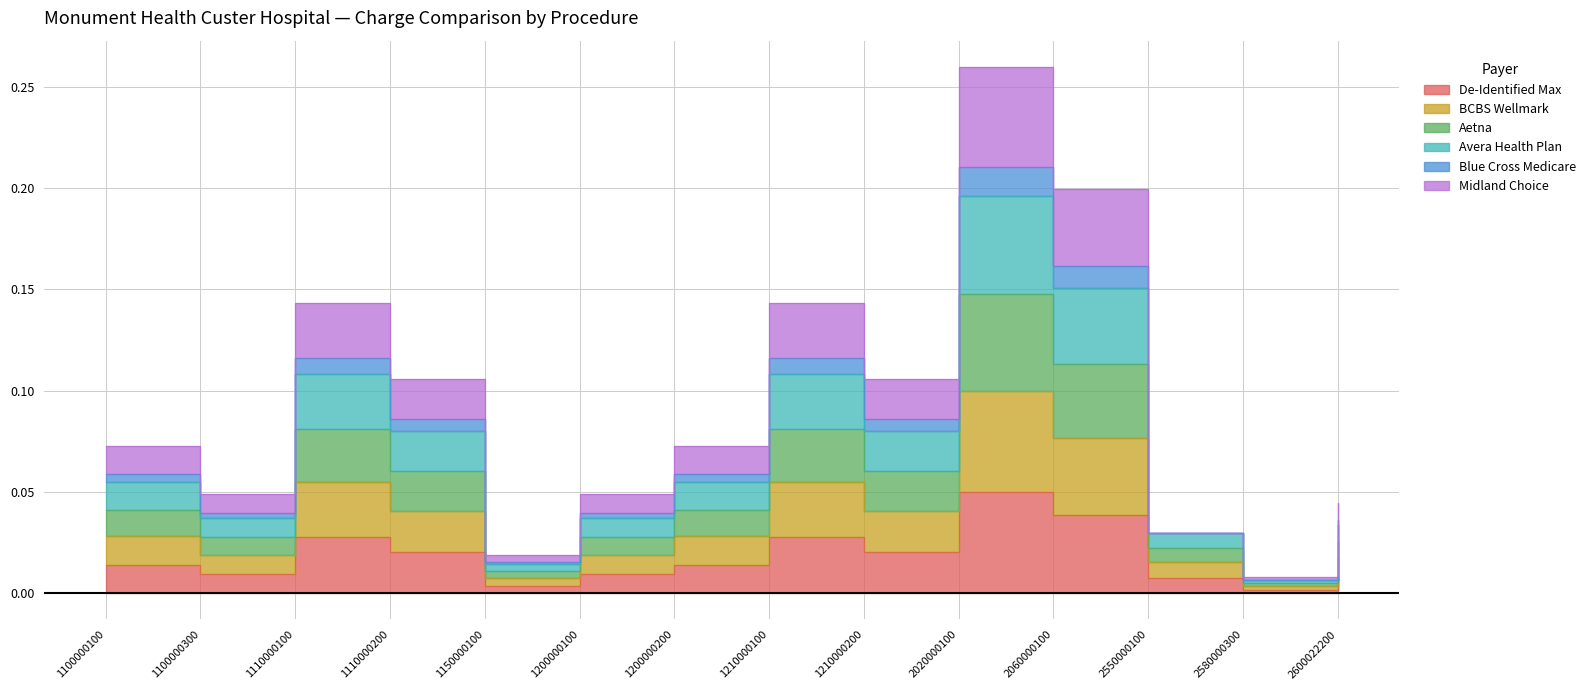

Which series changed the most between 1100000300 and 2600022200?

Blue Cross Medicare